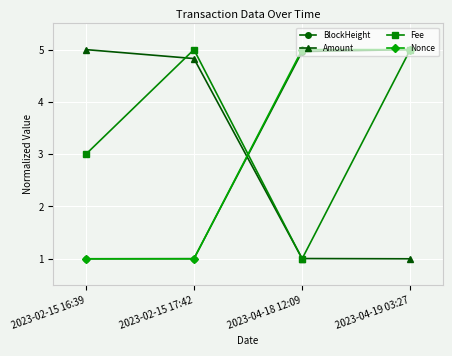

At which label is Fee closest to 3?

2023-02-15 16:39